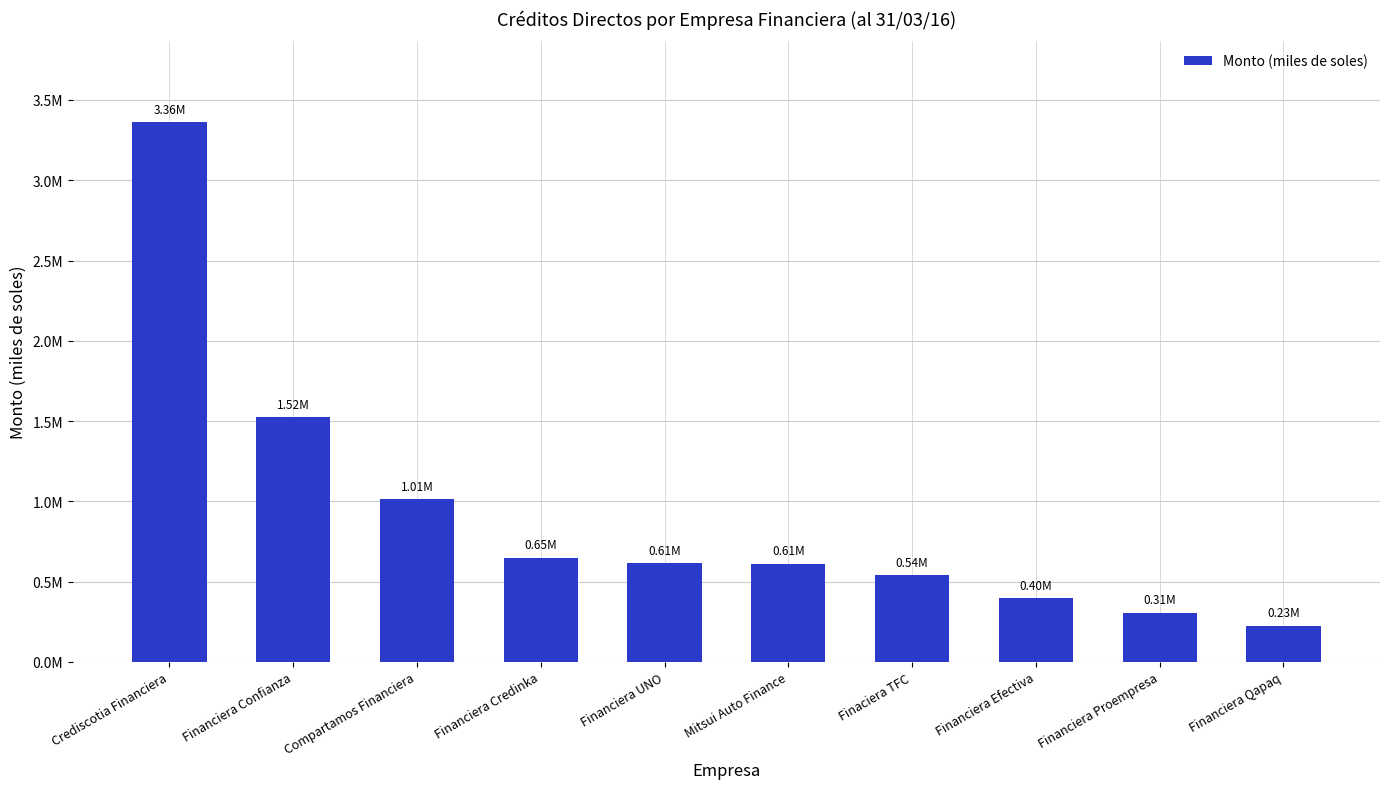

What is the value of the 7th bar from the left?

541353.1